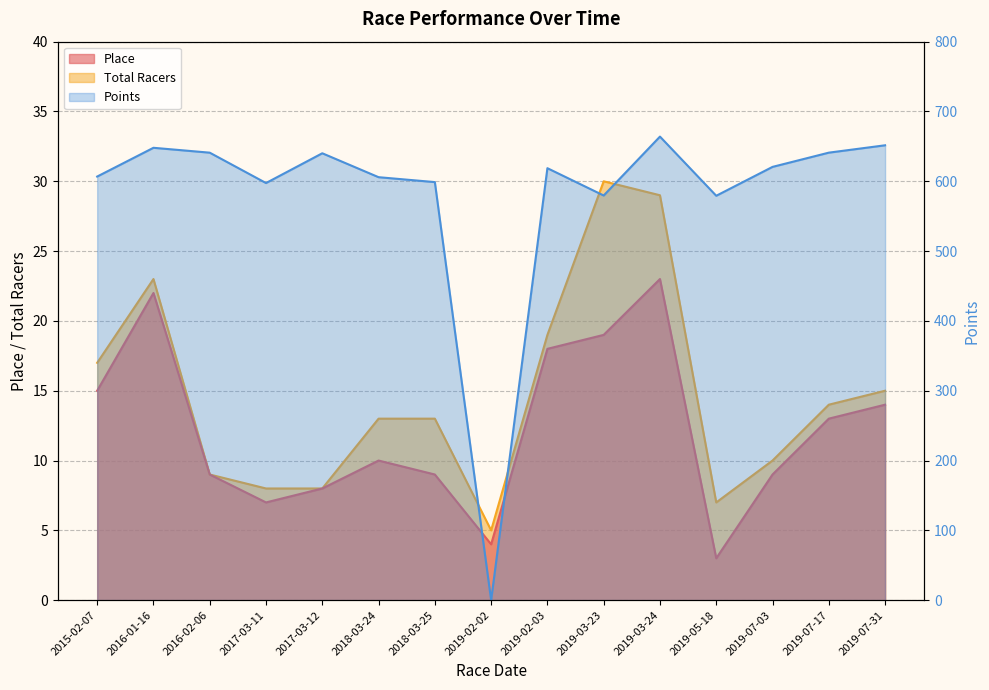

Which series ends up on top after the final intersection of Points and Total Racers?

Points